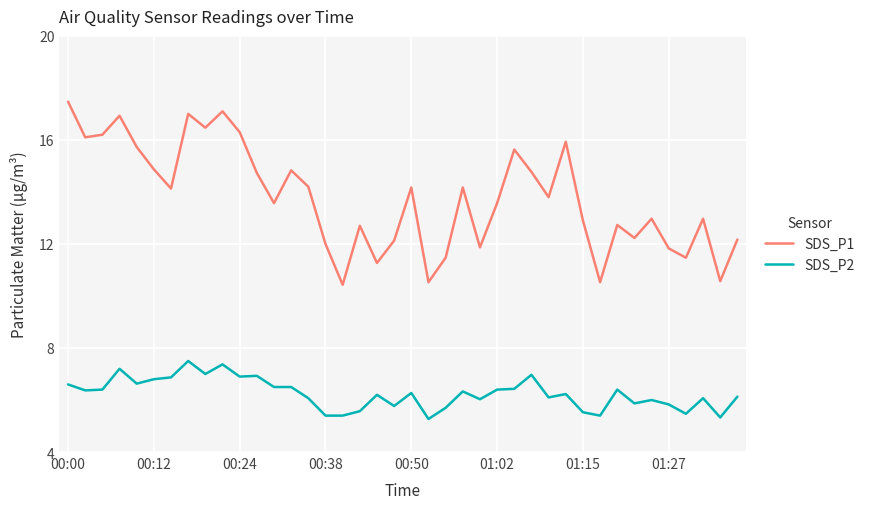

True or false: SDS_P1 and SDS_P2 cross at least once.

False